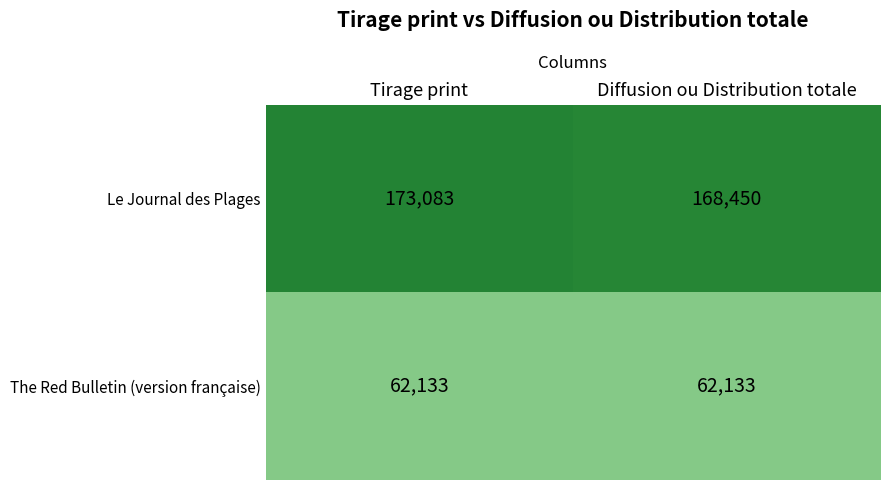

Count the number of data series in this chart.

2